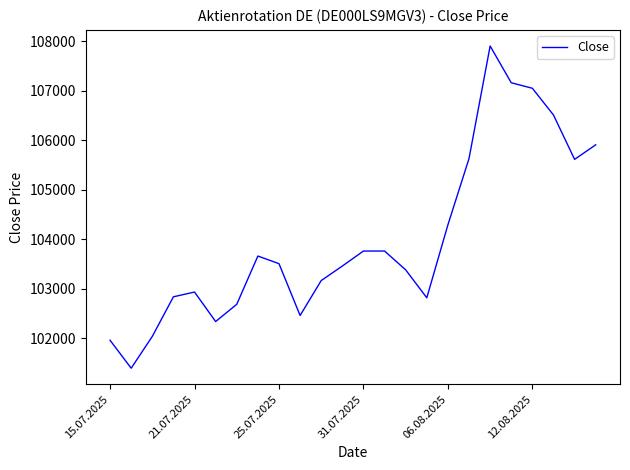

Count the number of categories in the chart.

24